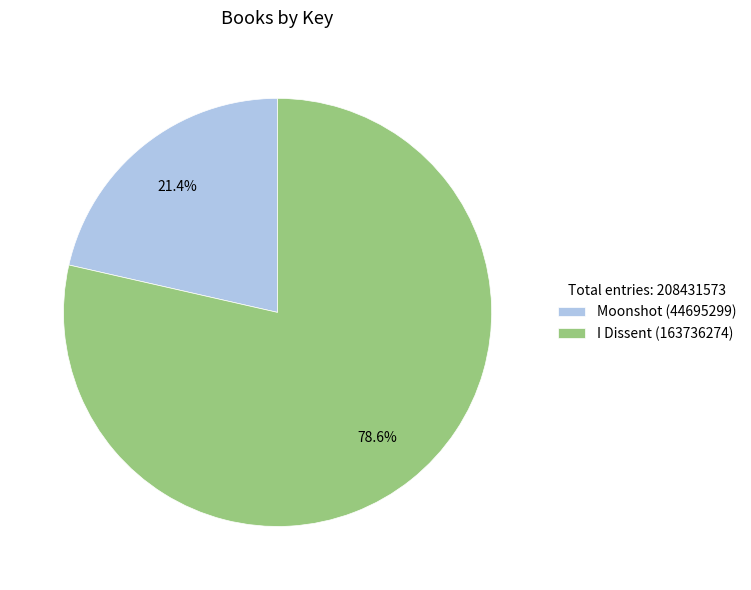

What is the total percentage of Moonshot and I Dissent?

100.0%